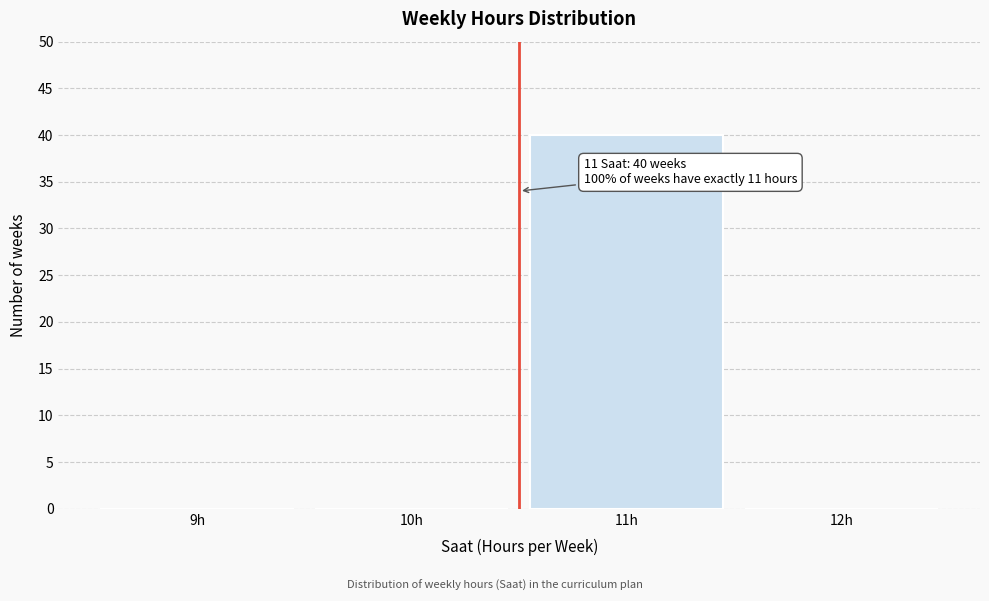

Reading right to left, extract all data points from this chart.

12h=0	11h=40	10h=0	9h=0